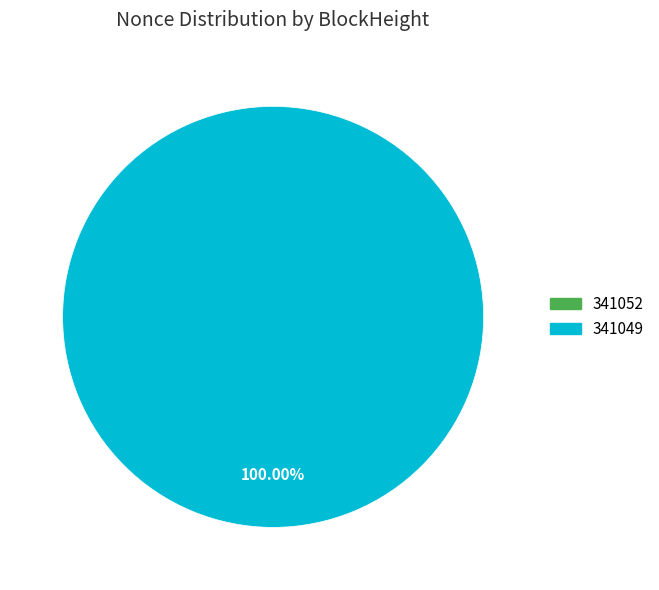

Rank the categories by value from lowest to highest.

341052, 341049